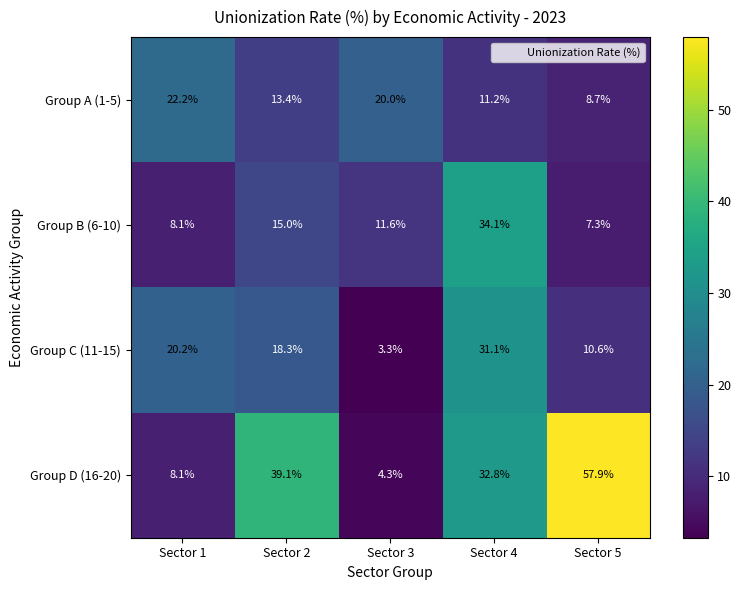

What is the lowest value of the Group A (1-5) series?

8.7